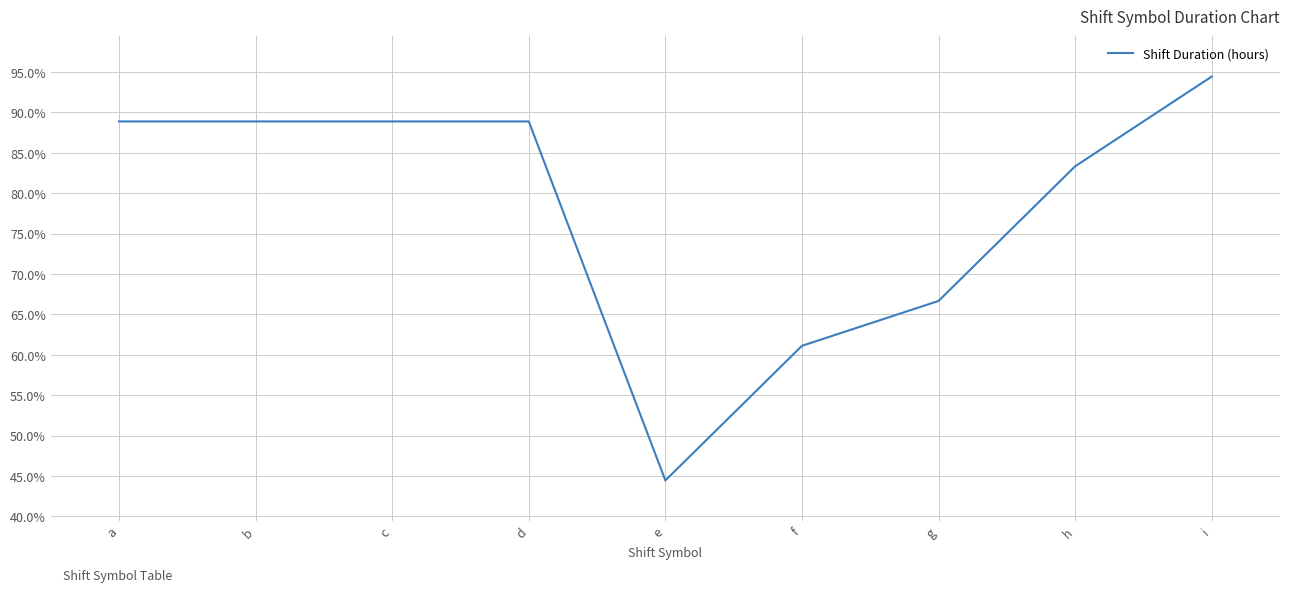

Does the chart display data point markers on the line(s)?

No